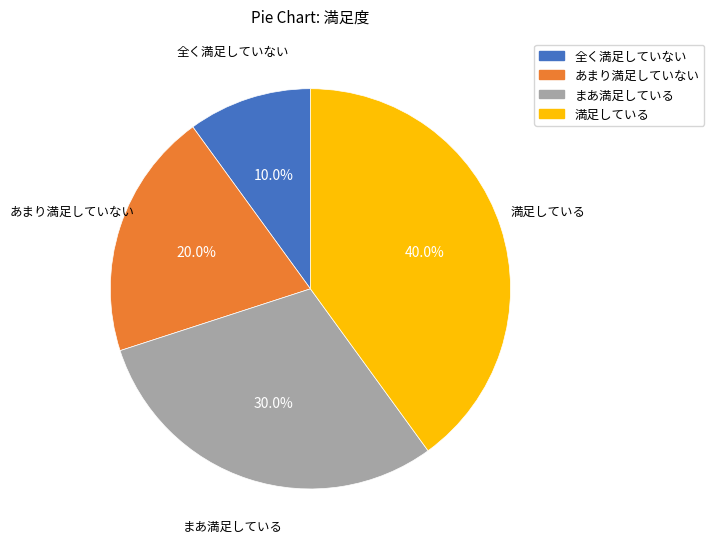

To the nearest percent, what is the difference between the あまり満足していない and 全く満足していない slice percentages?

10%